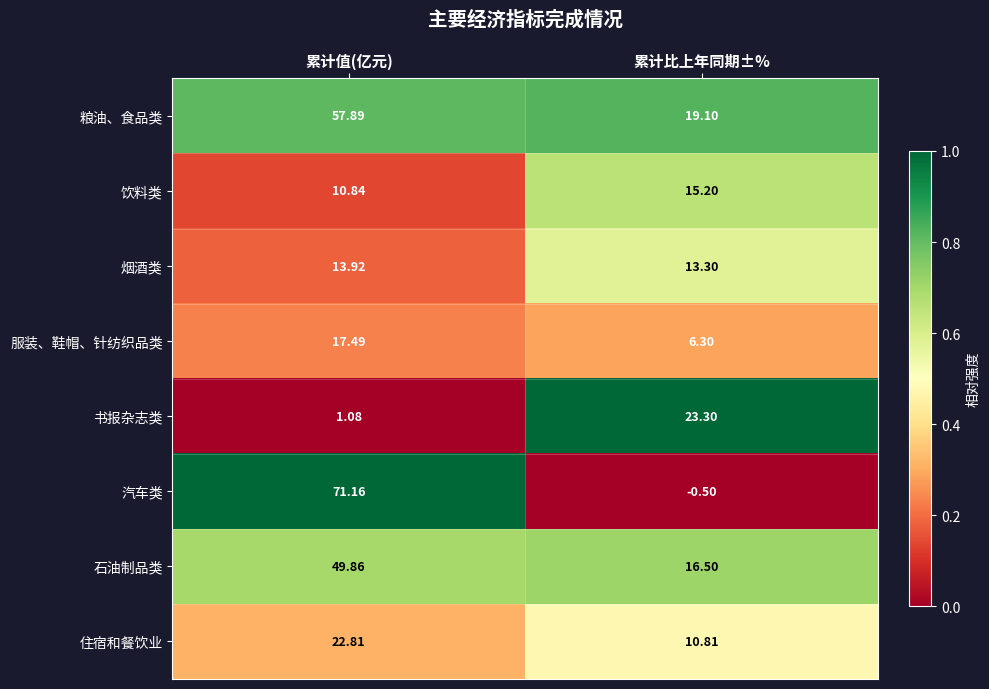

Which series has the widest spread of values?

汽车类